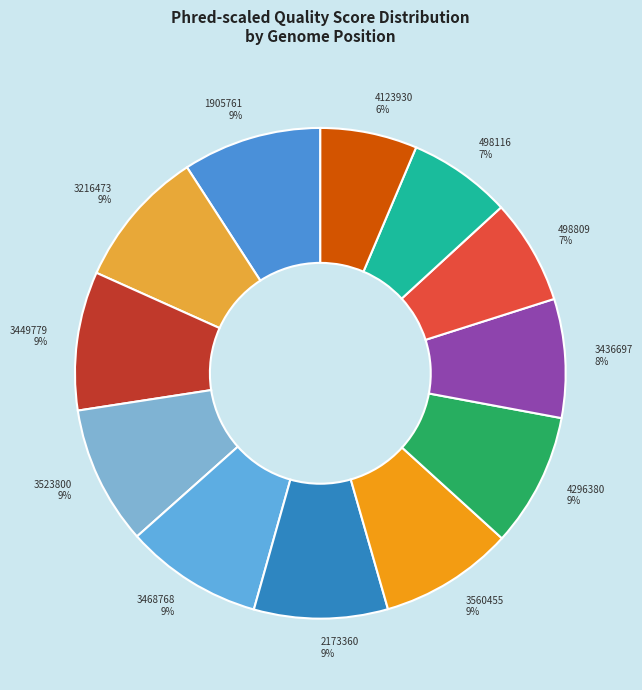

Is it true that 498809 is 22% of the pie?

False